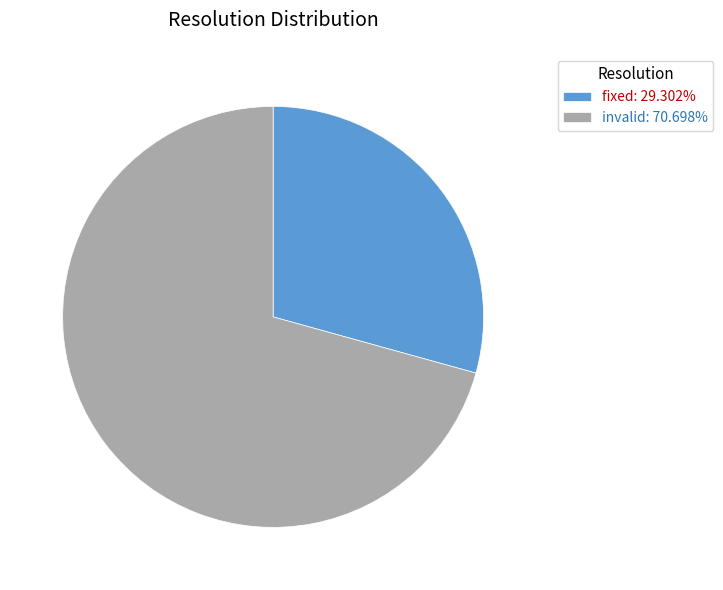

What is the ratio of the value at invalid: 70.698% to the value at fixed: 29.302%?

2.4